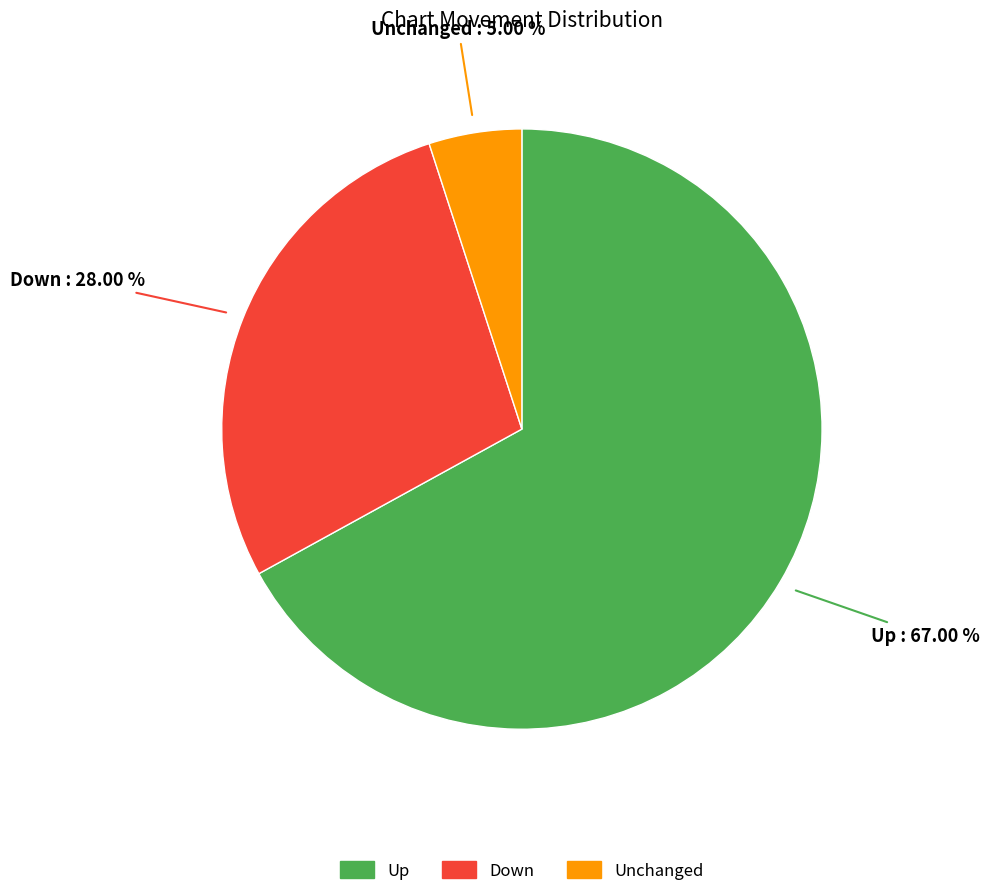

Rank the categories by value from highest to lowest.

Up, Down, Unchanged